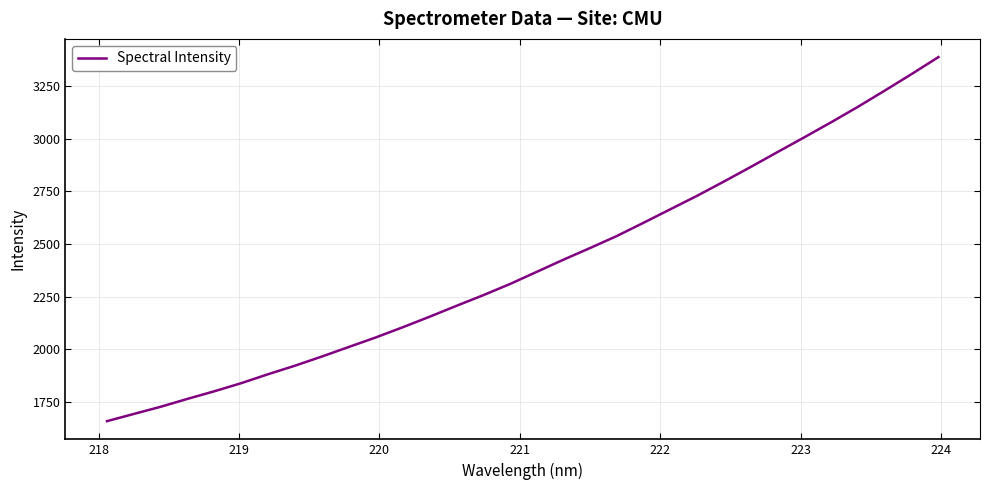

What is the difference between the maximum and minimum values?

1727.1